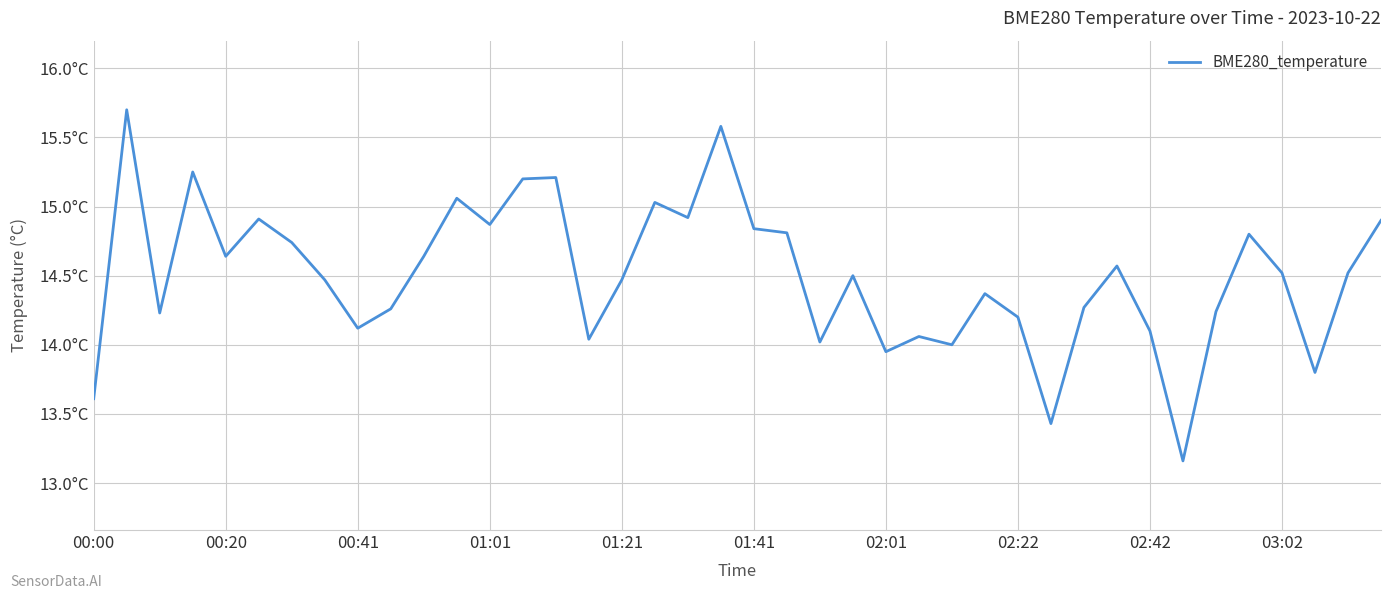

Does the chart have visible grid lines?

Yes